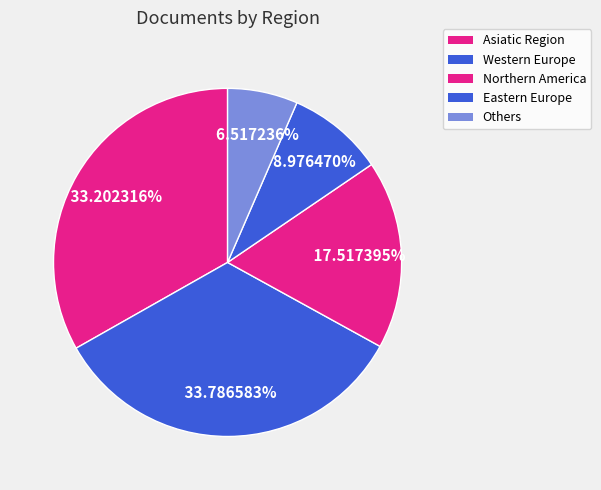

How many segments does this pie chart have?

5